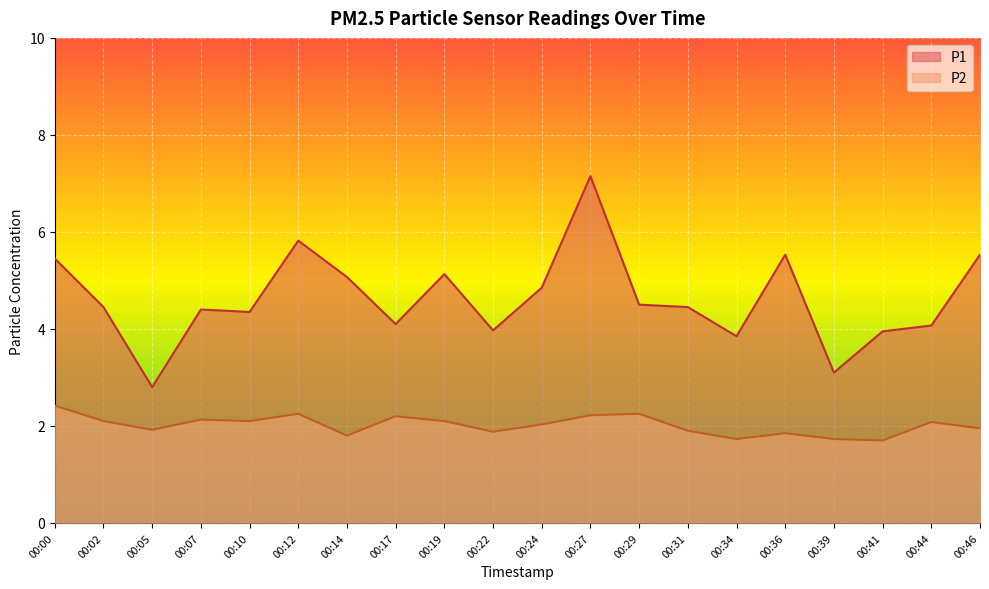

What is the difference between the maximum and minimum values in the P2 series?

0.7